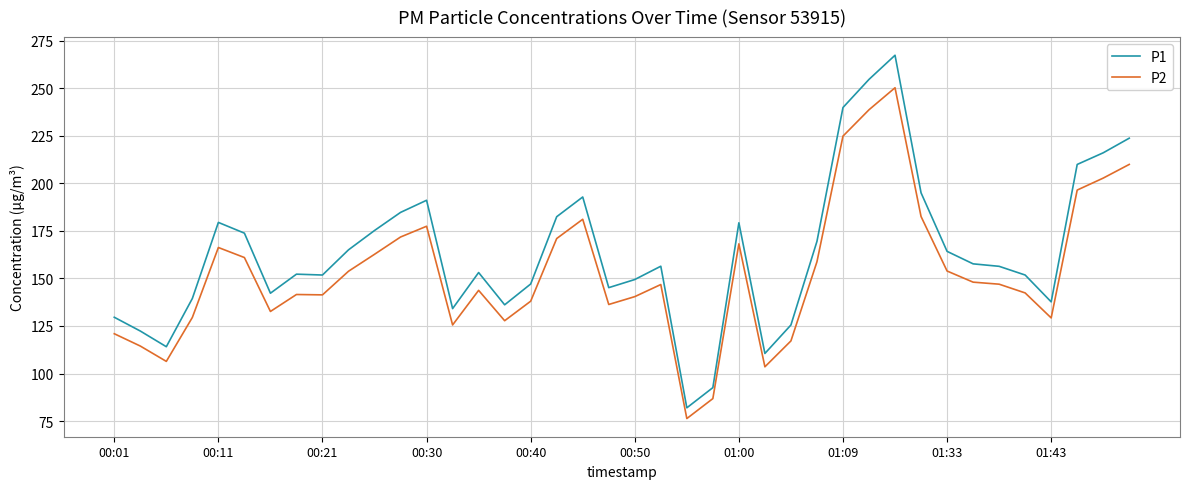

Which series has the widest spread of values?

P1